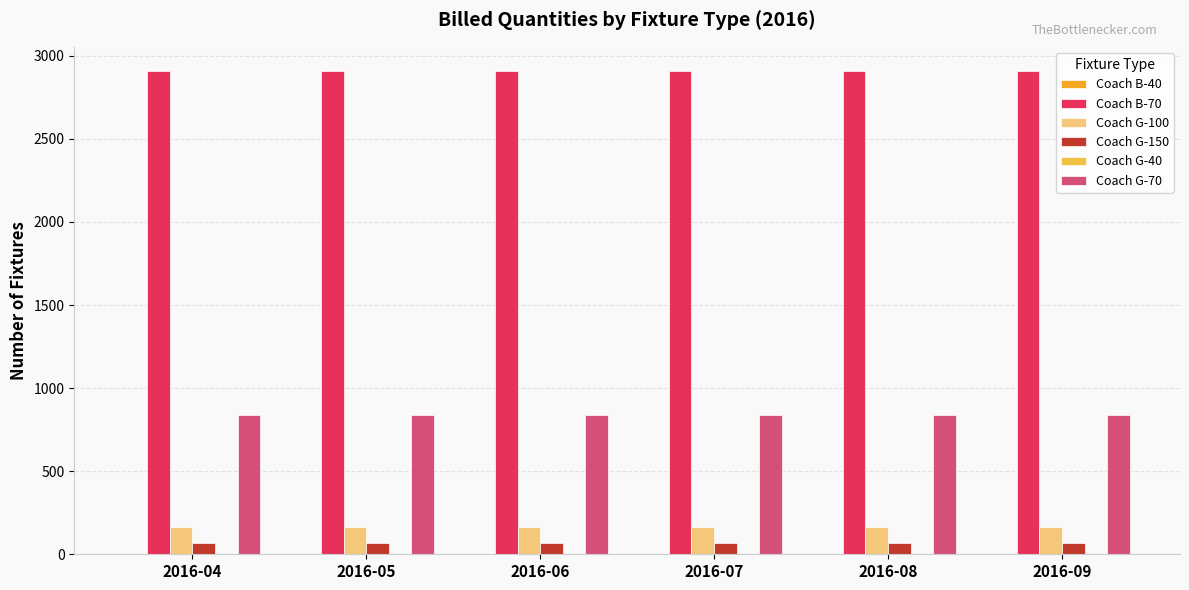

Read the Coach G-100 value at 2016-07.

163